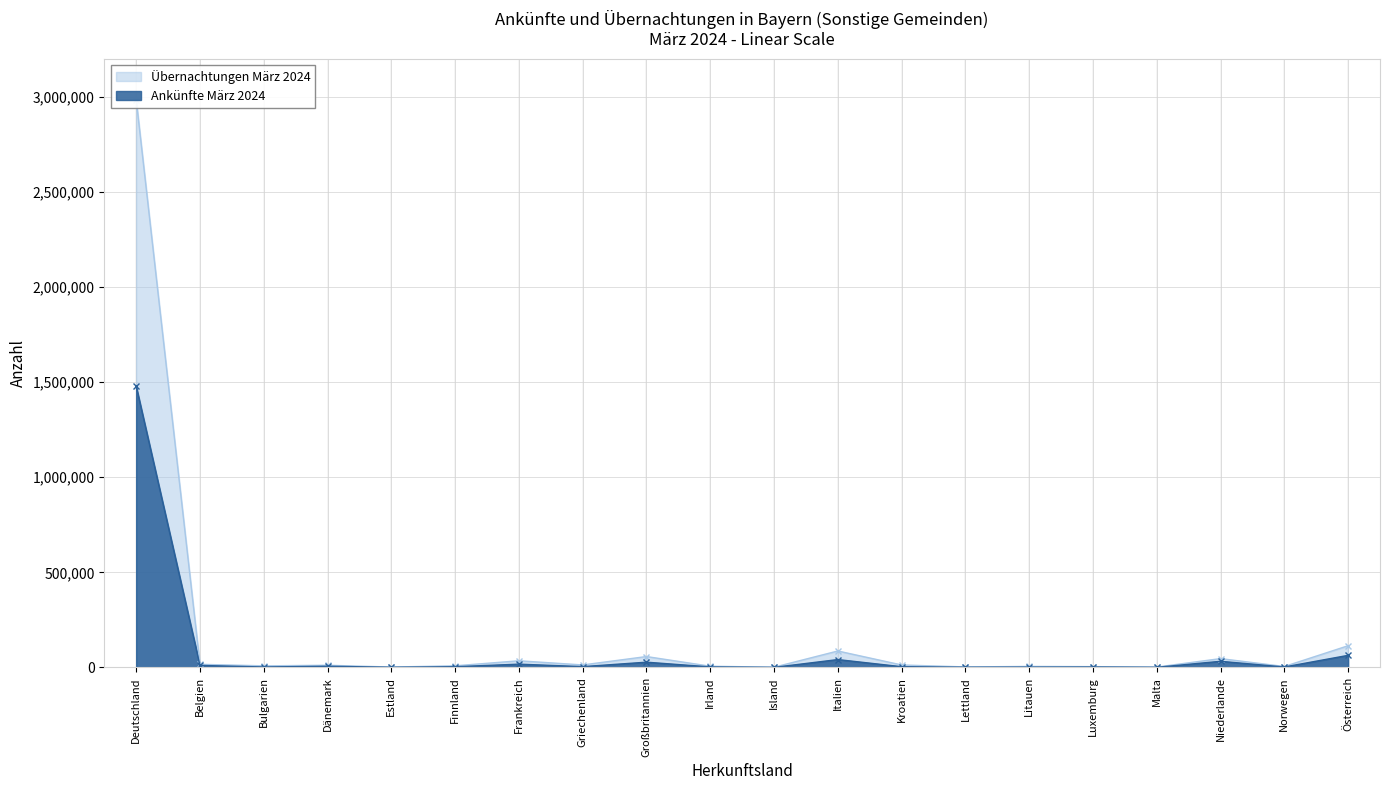

Reading left to right, list all the values displayed in this chart.

Ankünfte März 2024: 1477997	10892	2601	6446	1158	3972	17463	4464	27812	2945	595	41528	4075	1405	1946	2376	902	32432	2560	63702
Übernachtungen März 2024: 2983721	16588	8519	11610	2242	8726	35180	13280	57417	6585	1351	86610	13180	2859	5501	4354	2195	46631	5097	114229